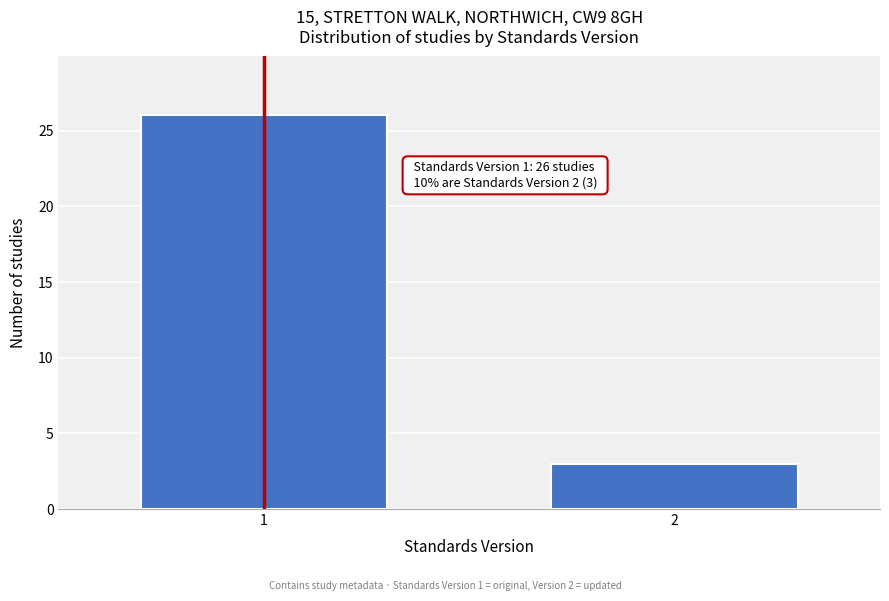

Reading right to left, extract all data points from this chart.

3	26